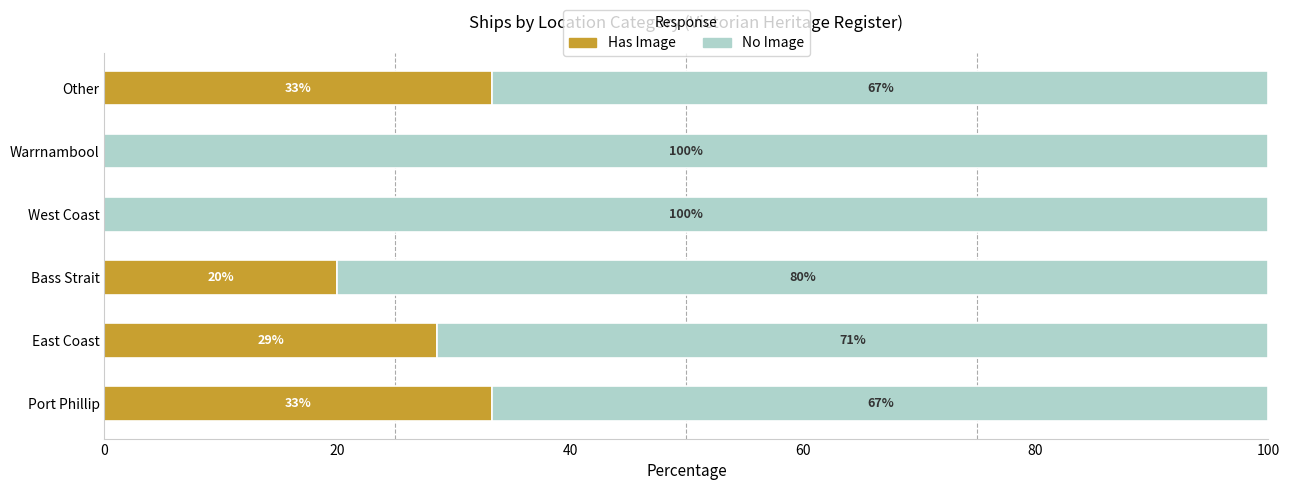

What is the maximum value for Has Image?

33.3